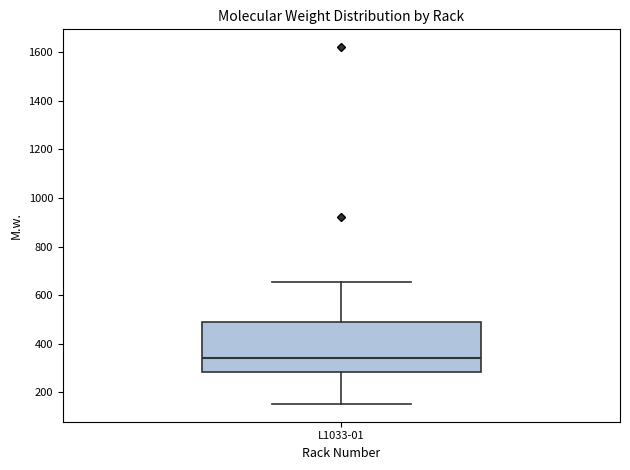

Transcribe this box plot: give where the median line is, the range the box spans, and where the two whiskers end, as read against the y-axis. The values are not printed on the chart, so give them approximately, as read against the axis.

median 340, box 280 to 480, whiskers 160 to 660